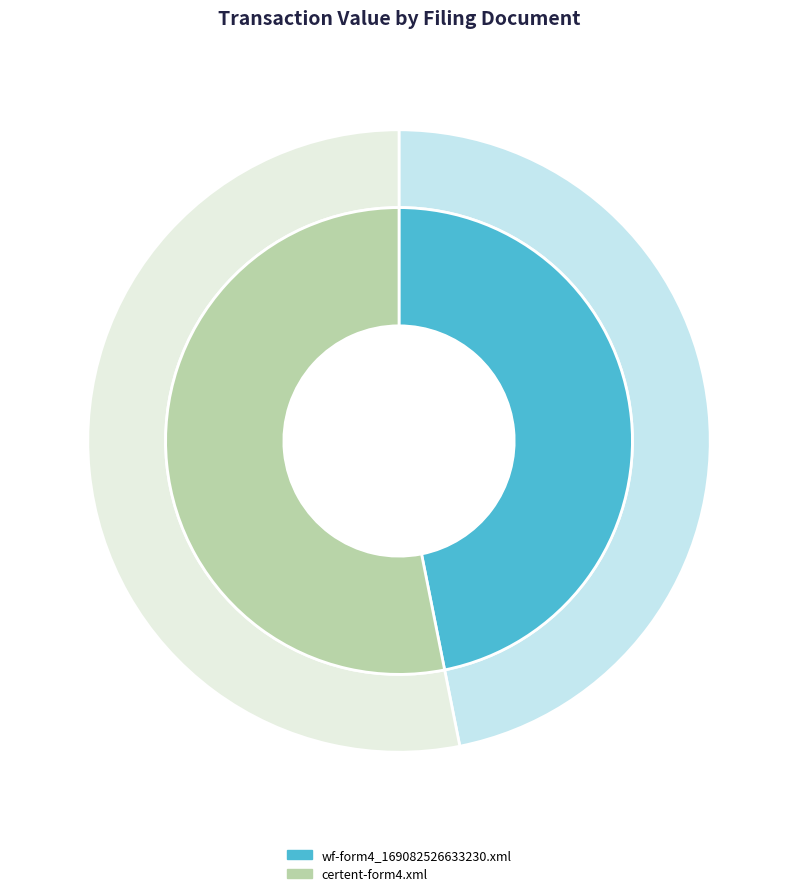

What percentage is the wf-form4_169082526633230.xml slice, to the nearest percent?

47%